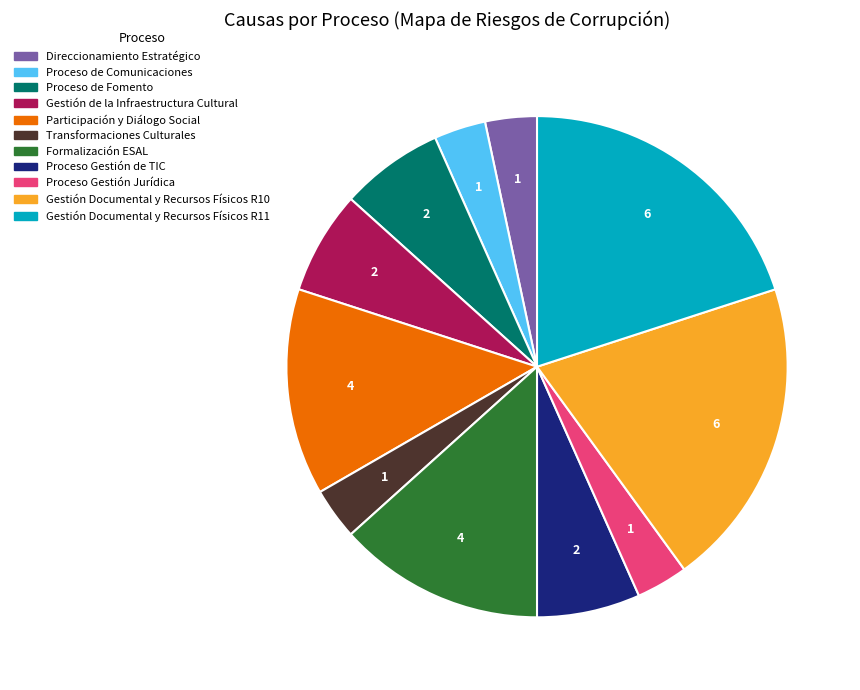

Does any single category account for the majority?

No